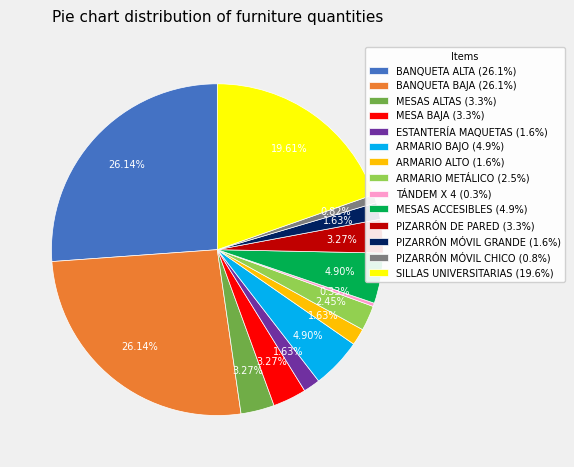

What portion of the pie excludes TÁNDEM X 4?

99.7%